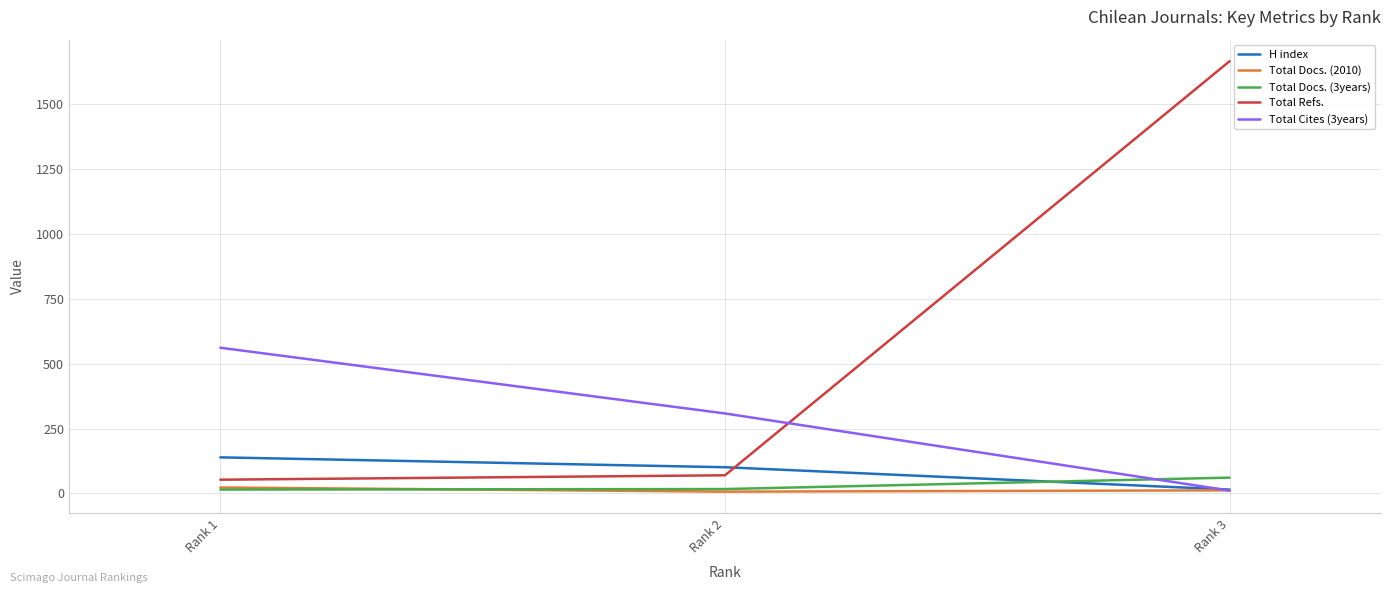

The Total Refs. series shows 70 at Rank 2. True or false?

True